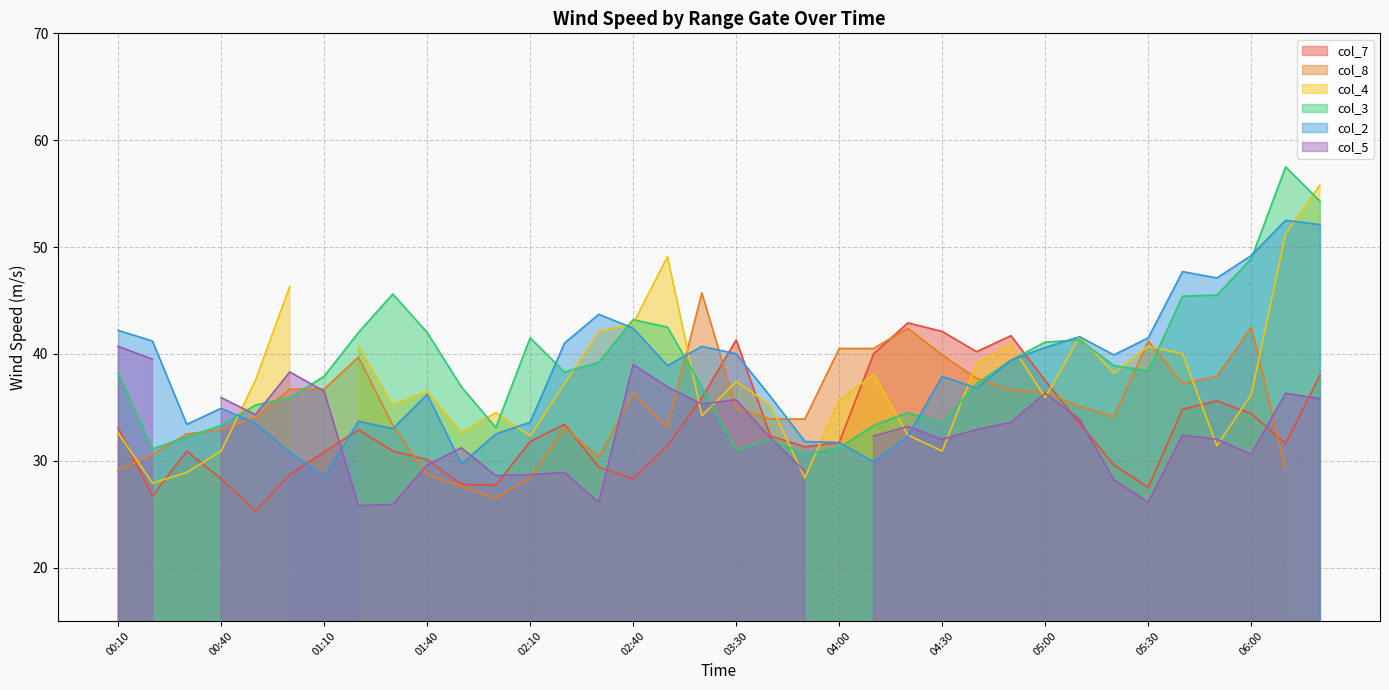

What is the sum of the col_7 values at 01:00 and 03:30?

70.0